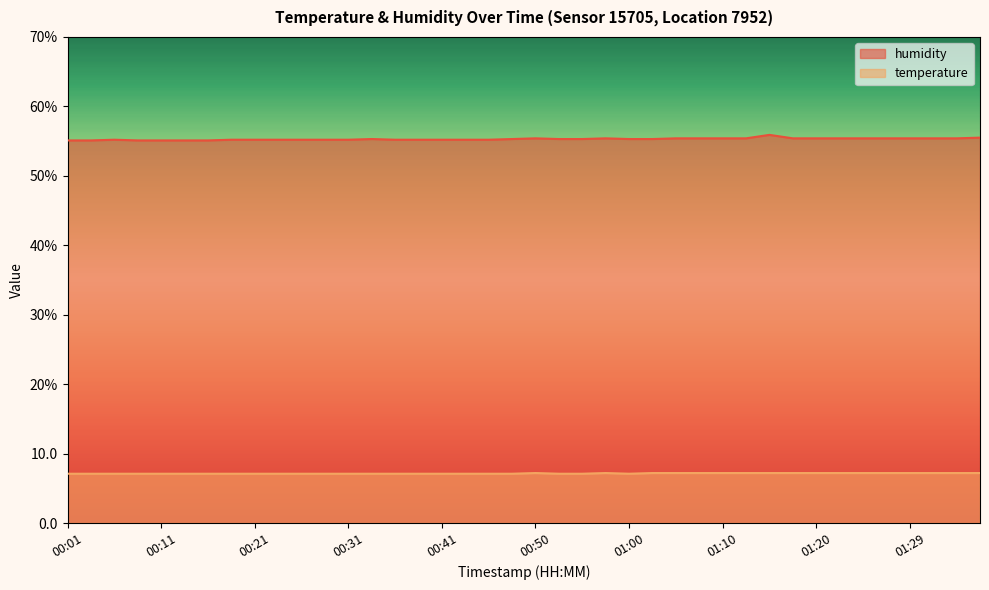

At which category does humidity reach its first local peak?

00:06